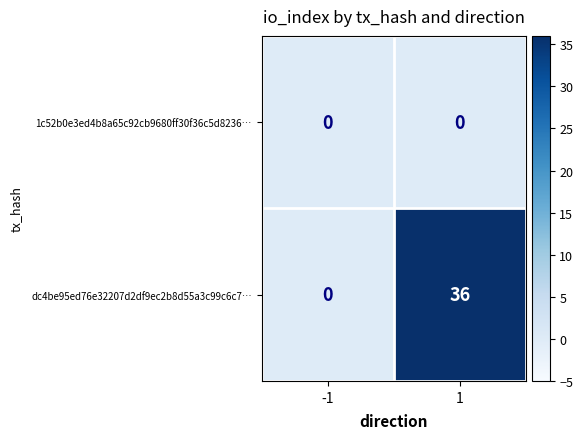

What is the difference between the maximum and minimum values in the dc4be95ed76e32207d2df9ec2b8d55a3c99c6c7… series?

36